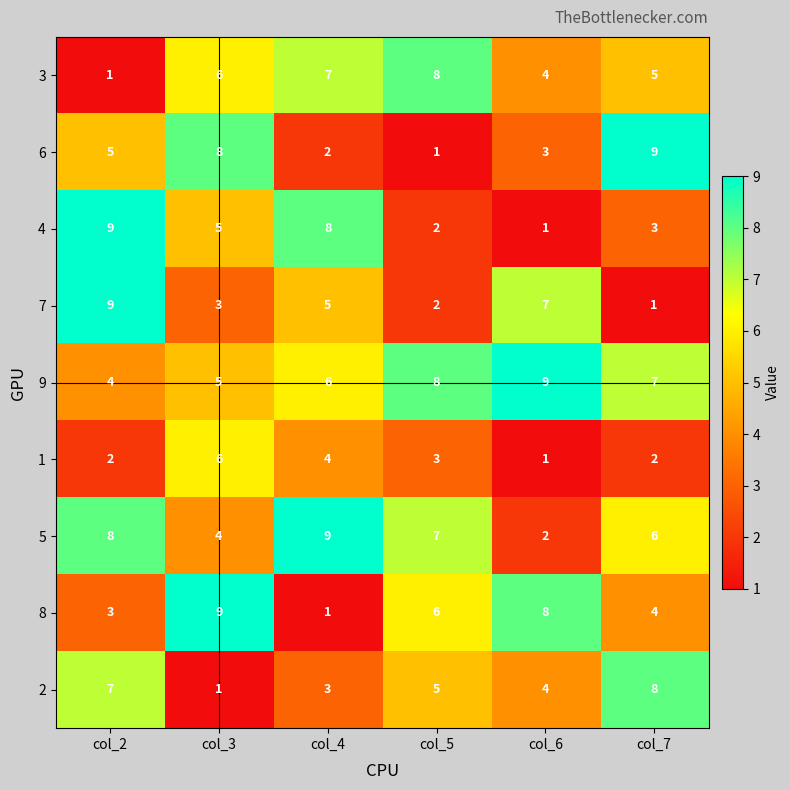

How many series are shown in this chart?

9